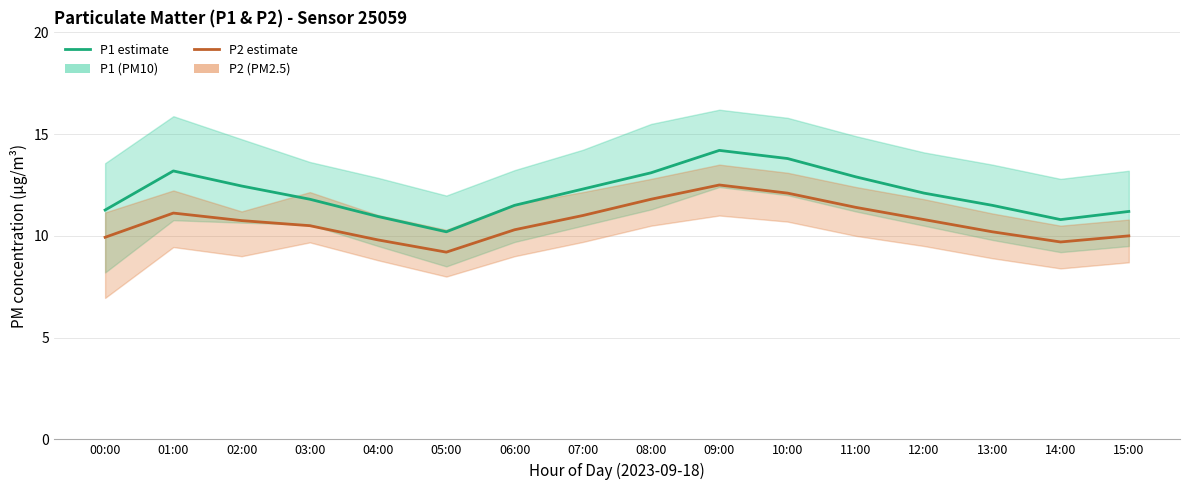

What is the label of the 7th point from the right?

09:00